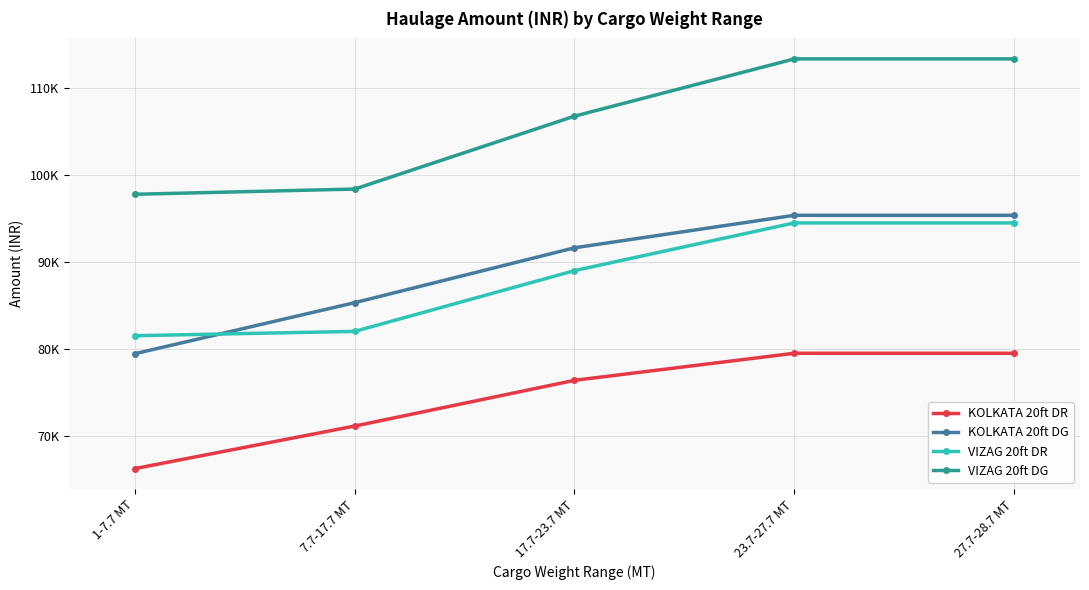

Reading right to left, transcribe all the data shown in this chart.

KOLKATA 20ft DR: 79480	79480	76360	71090	66190
KOLKATA 20ft DG: 95376	95376	91632	85308	79428
VIZAG 20ft DR: 94500	94500	89000	82000	81500
VIZAG 20ft DG: 113400	113400	106800	98400	97800